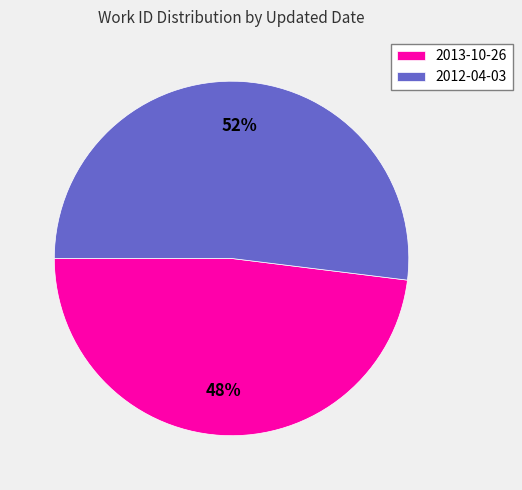

What is the majority slice?

2012-04-03